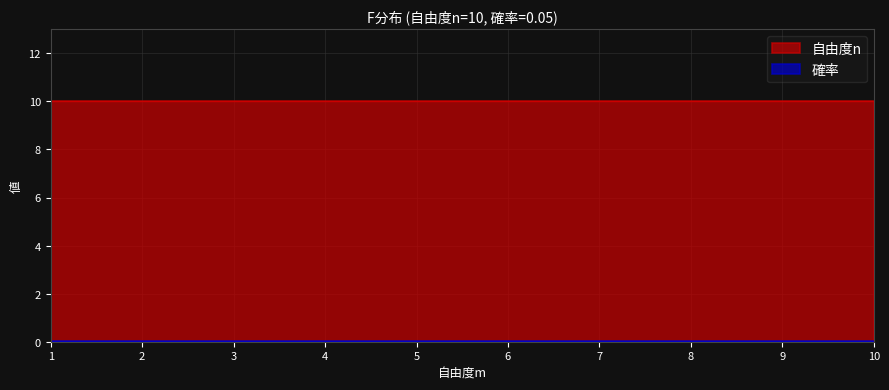

The value of 自由度n at 7 is 10.0. True or false?

True